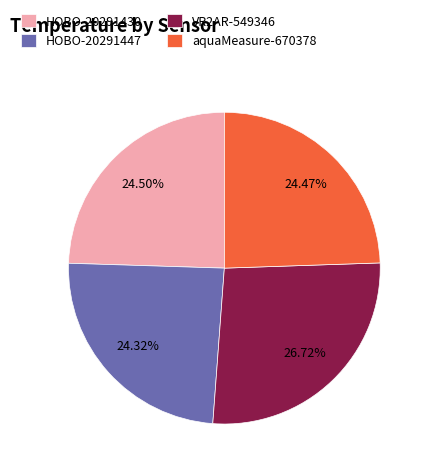

Is the sum of HOBO-20291447 and aquaMeasure-670378 greater than half?

No